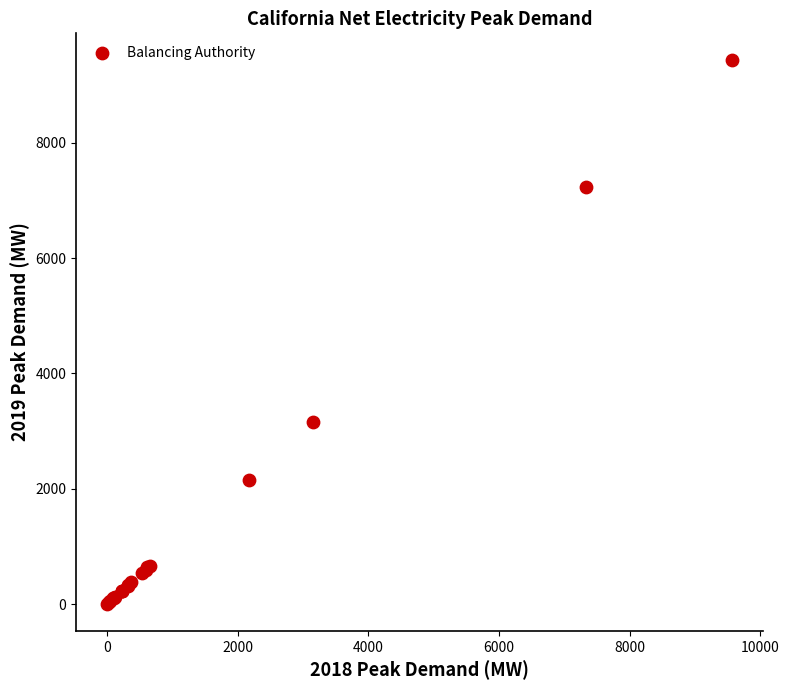

What Y value in the scatter plot is closest to 4717?

3156.8